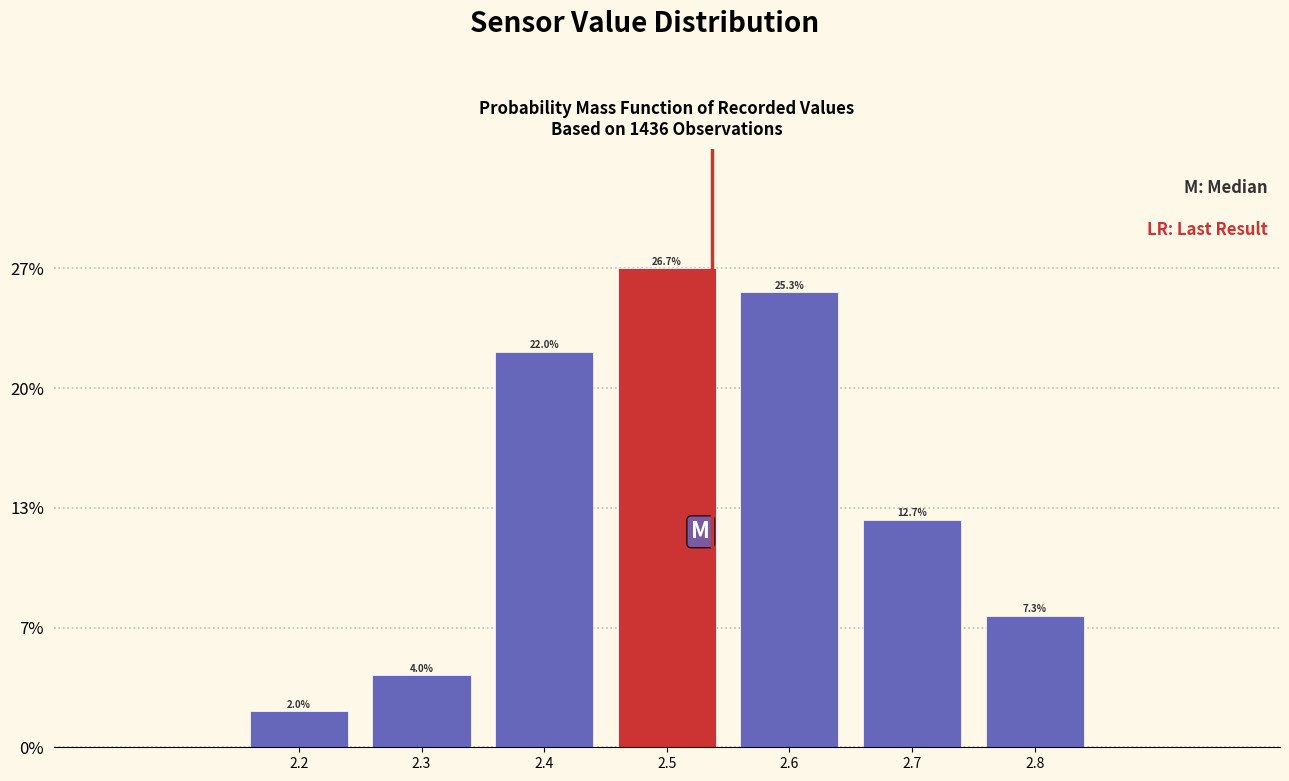

How tall is the bar that spans 2.45 to 2.55 on the x-axis?

26.7